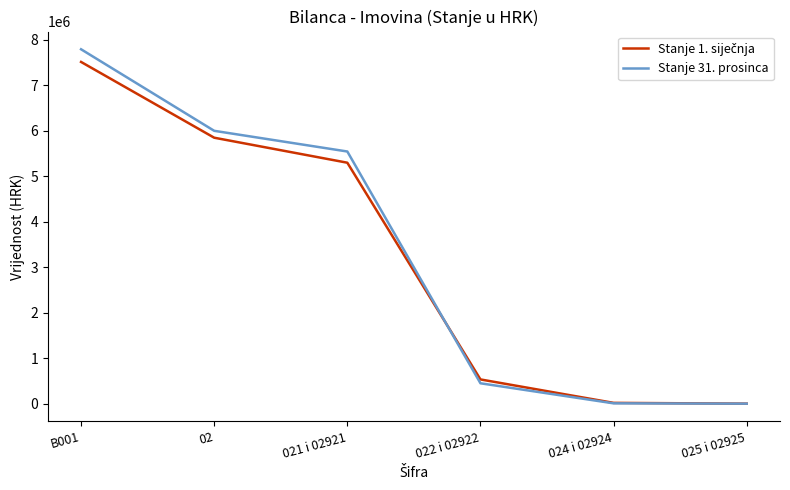

What is the total value across all series at 021 i 02921?

10838098.8